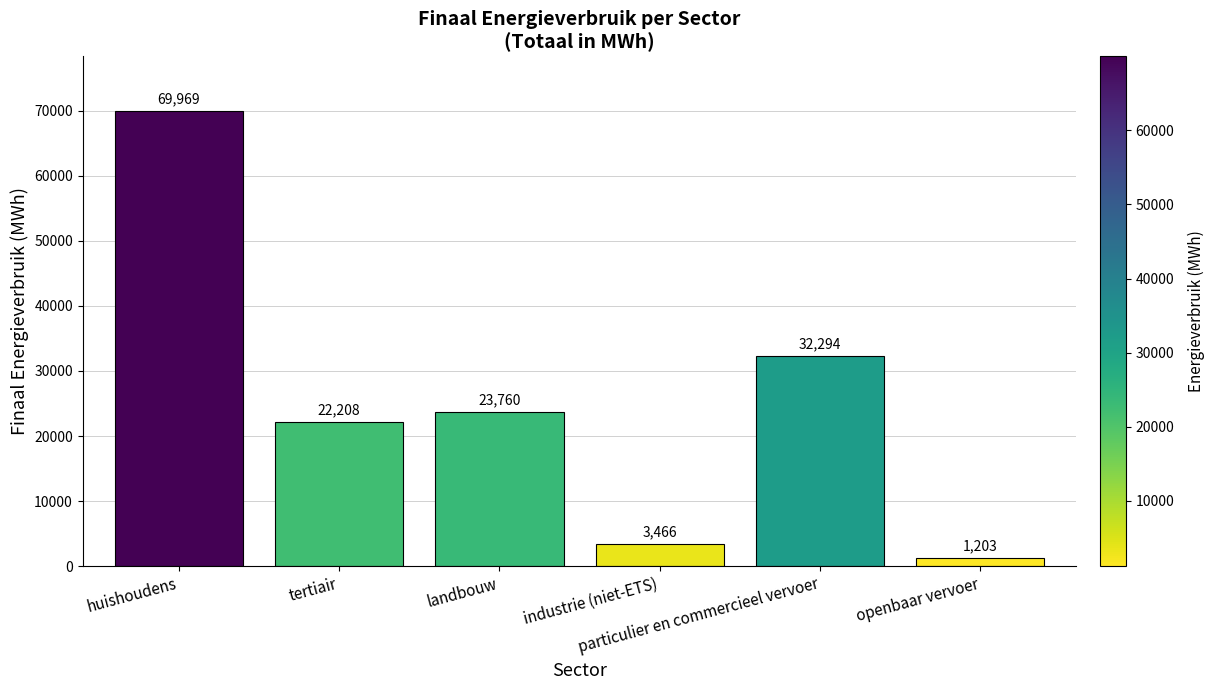

Is it true that the value at industrie (niet-ETS) is 3465.6?

True